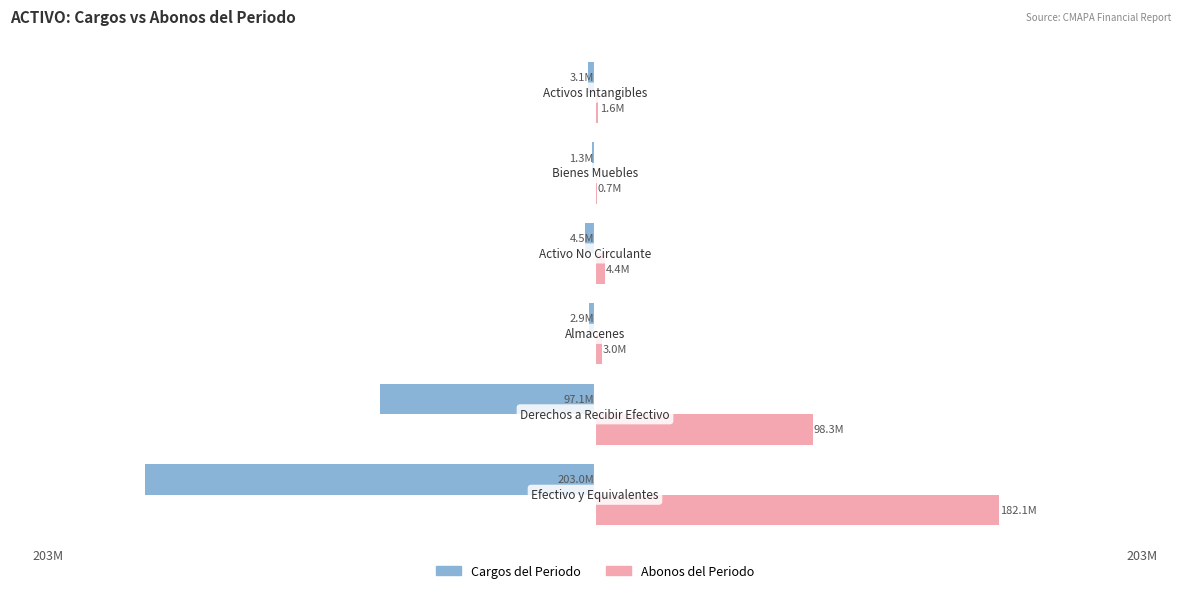

What are all the series names shown in the legend?

Cargos del Periodo, Abonos del Periodo